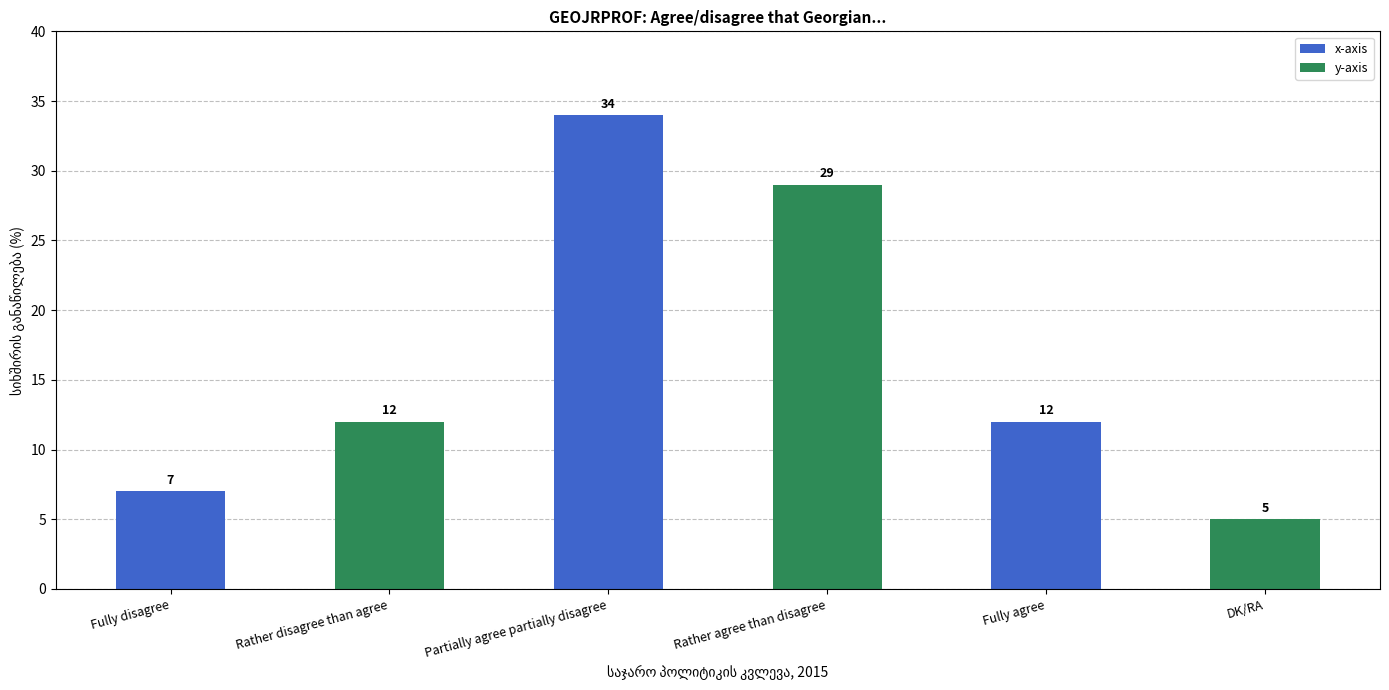

At which category does the chart reach its minimum across all series?

DK/RA